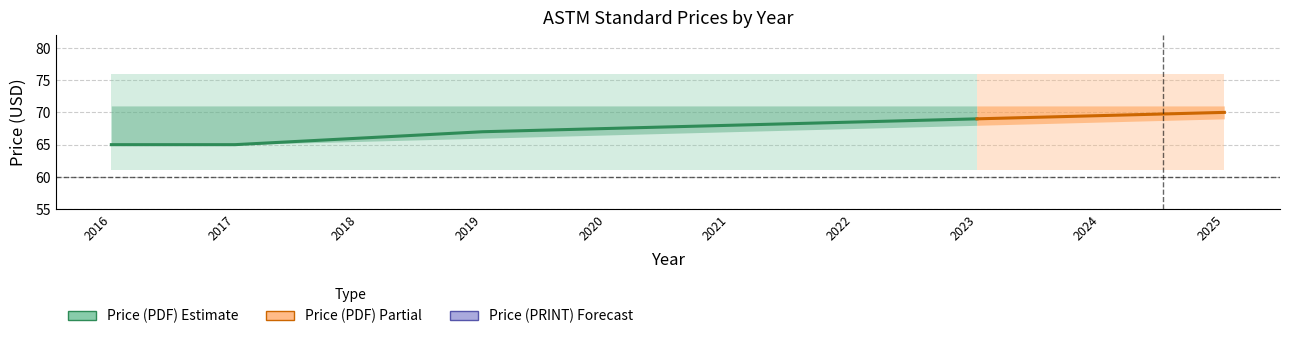

The chart shows a value of 92.0 at 2022. True or false?

False